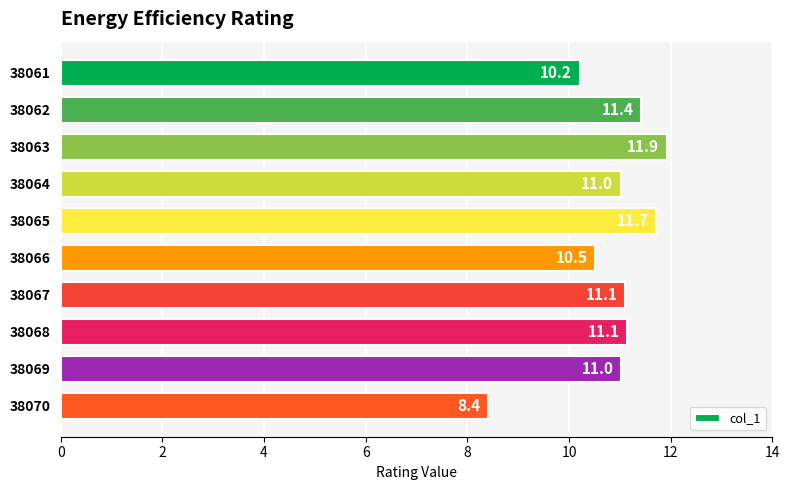

True or false: the data shows 18.6 at 38062.

False